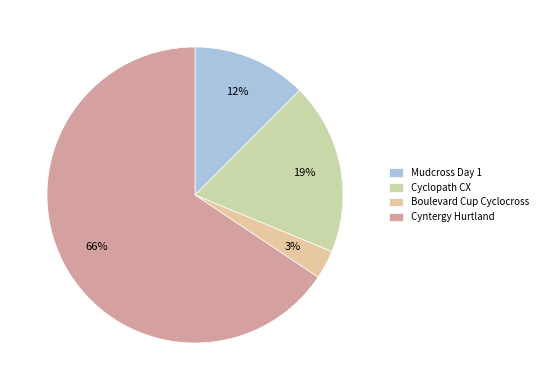

Which slice is the smallest?

Boulevard Cup Cyclocross